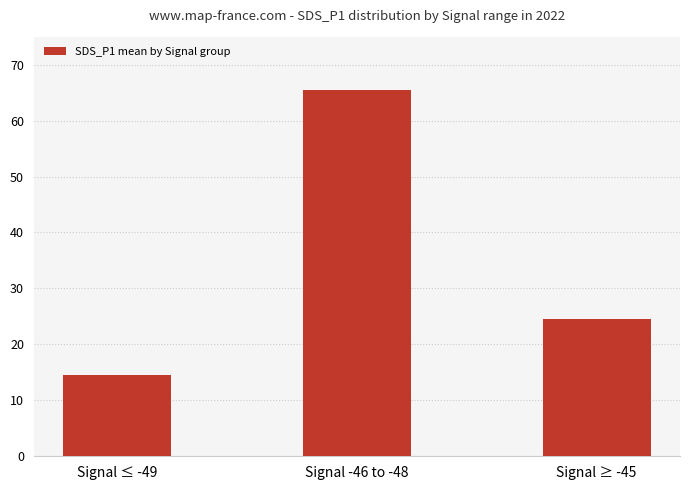

What is the minimum value shown in the chart?

14.6